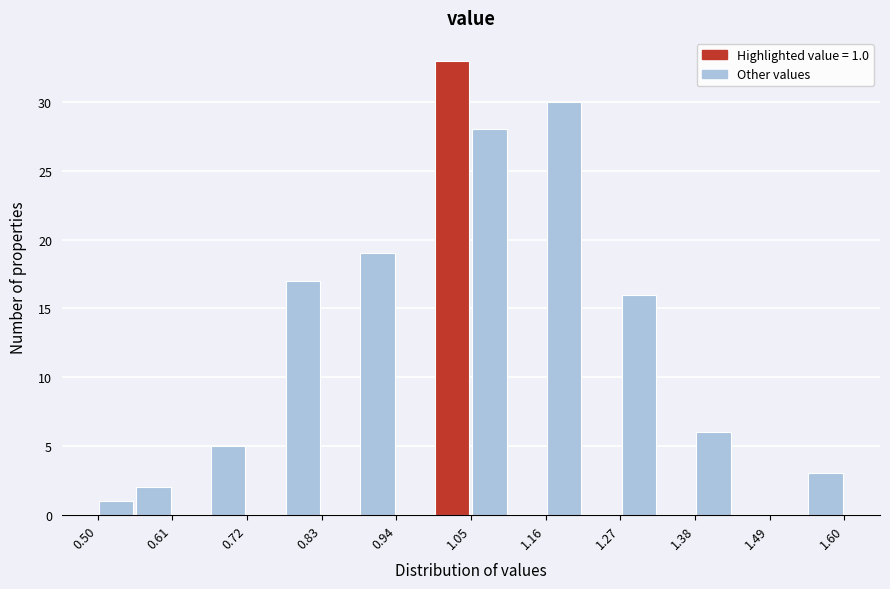

Around what value on the x-axis is the tallest bar? Give the approximate position of its centre, as read against the axis.

1.02